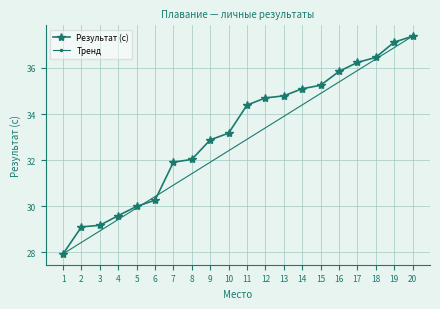

What is the value of the 3rd point from the left?

29.2